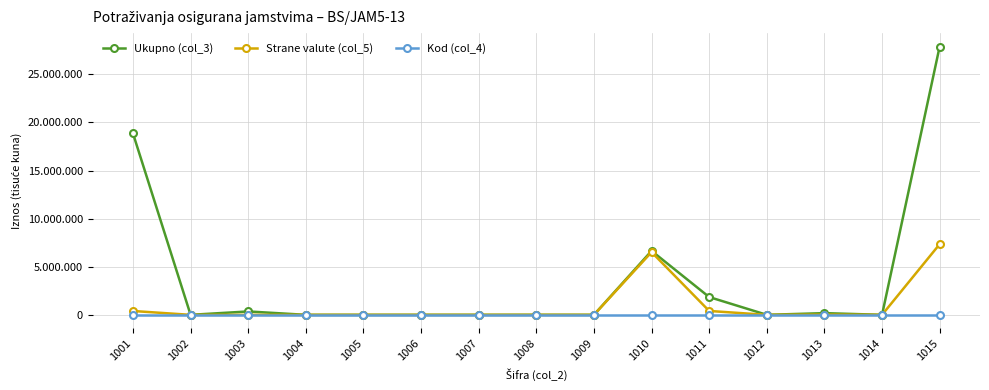

List the series in order of their overall mean, lowest first.

Kod (col_4), Strane valute (col_5), Ukupno (col_3)